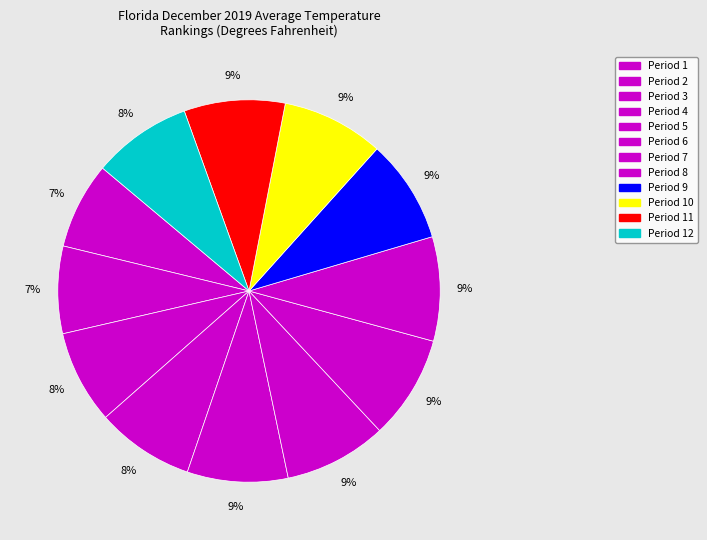

Is Period 10 the majority of the pie?

No